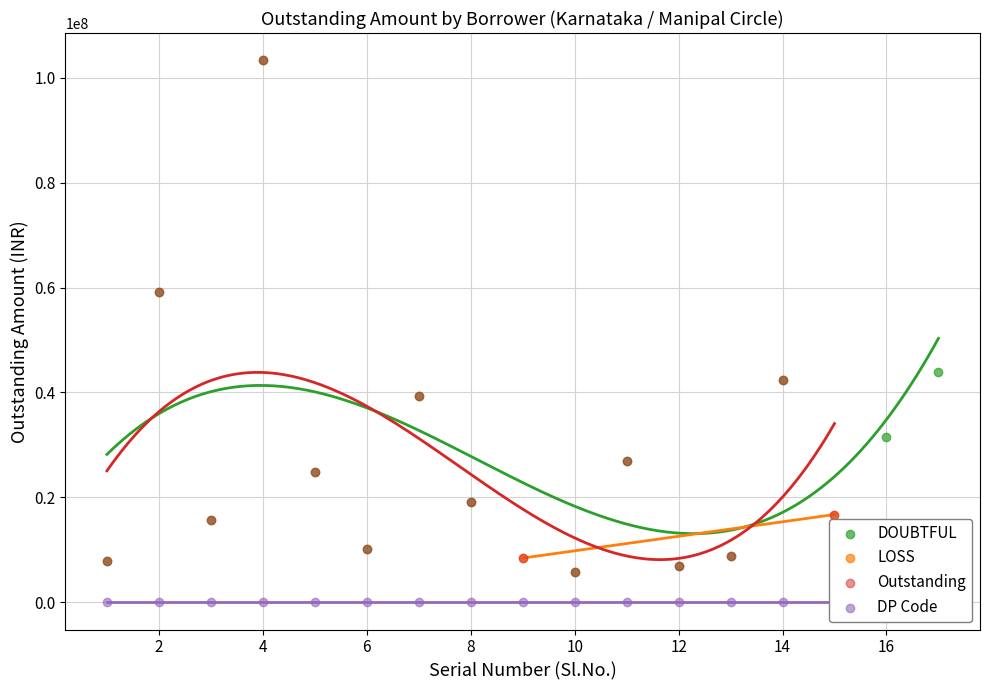

Which series has the largest total across all categories?

DOUBTFUL